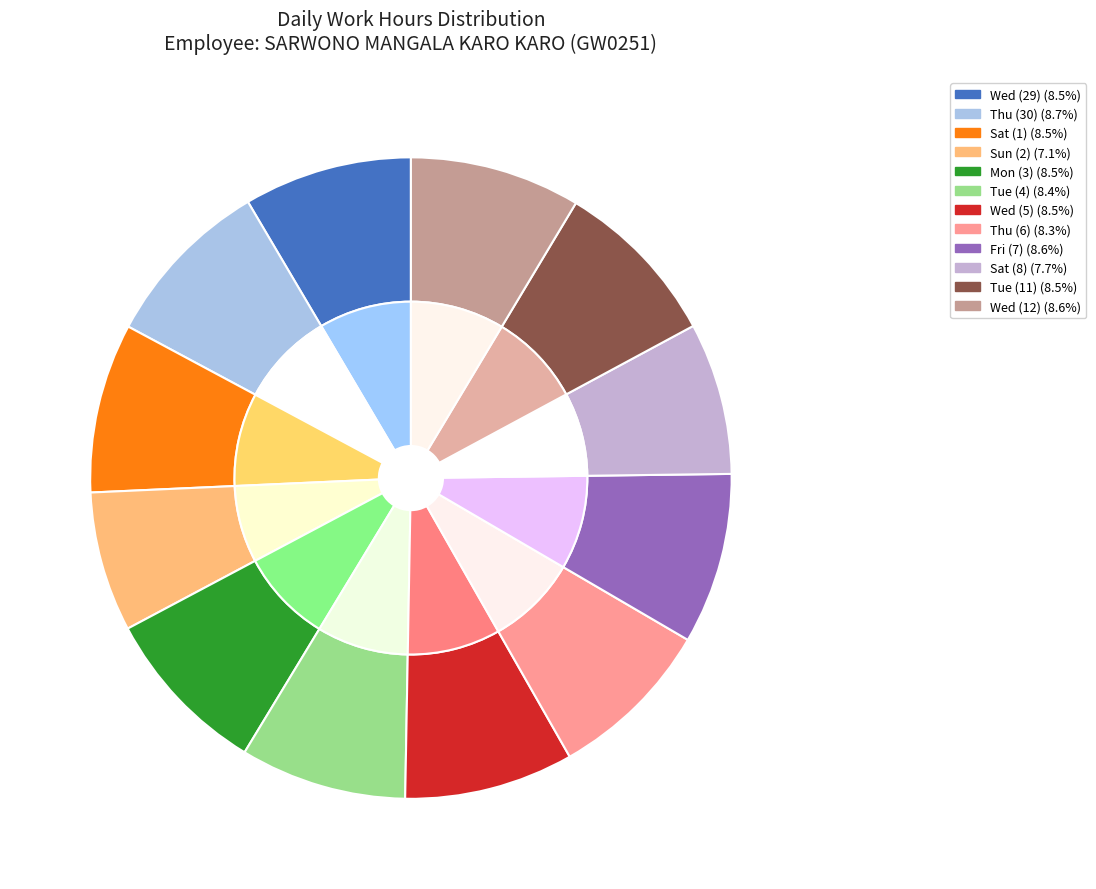

To the nearest percent, what portion does Sat (8) represent?

8%